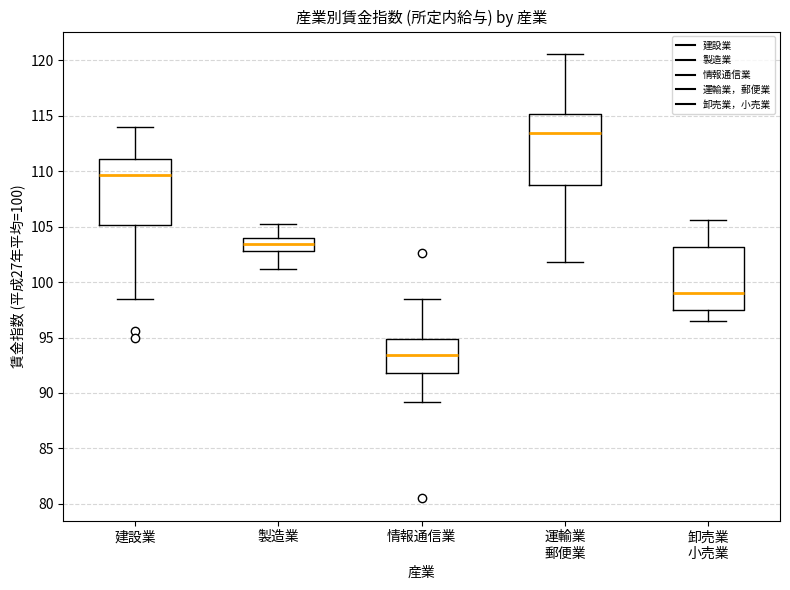

Where does the lower whisker of the box for 製造業 end on the y-axis? The values are not printed on the chart, so give them approximately, as read against the axis.

101.0